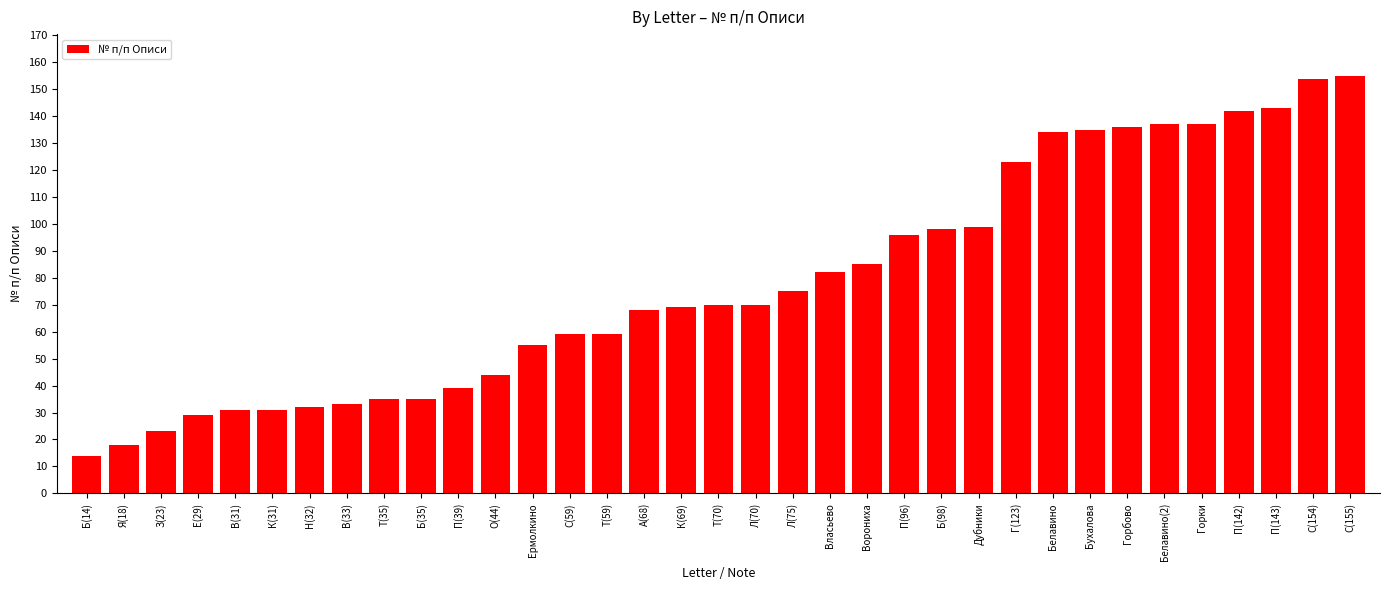

What position from the left is Б(35)?

10